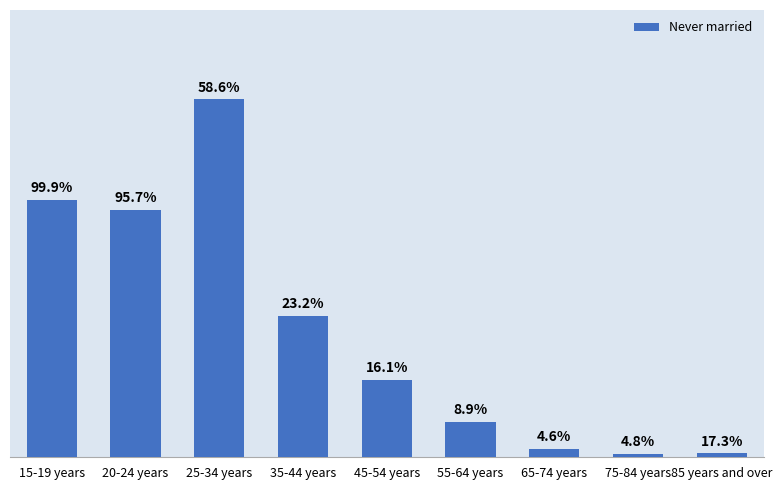

At which category does the chart reach its peak across all series?

25-34 years